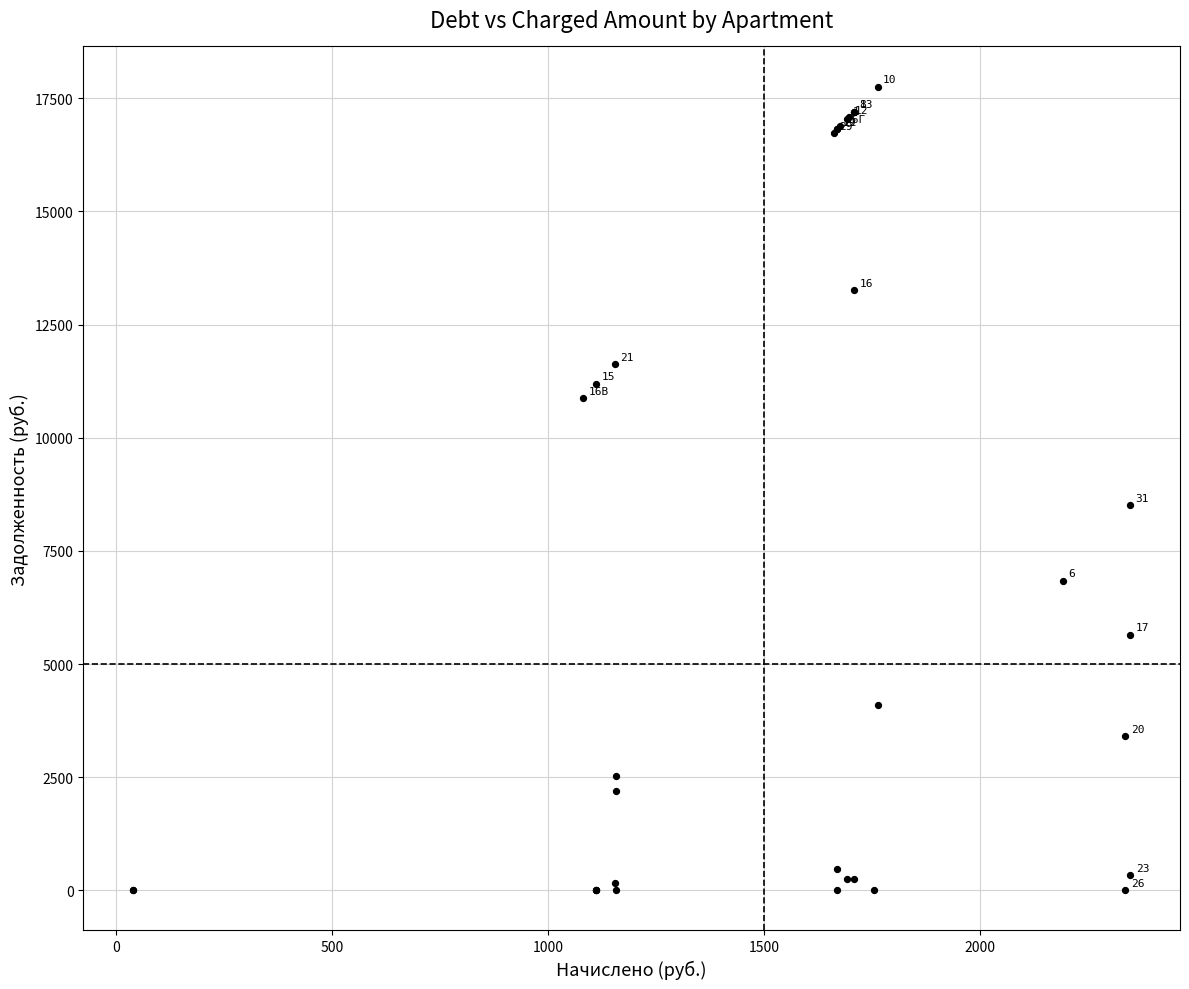

What Y value in the scatter plot is closest to 8879?

8517.0